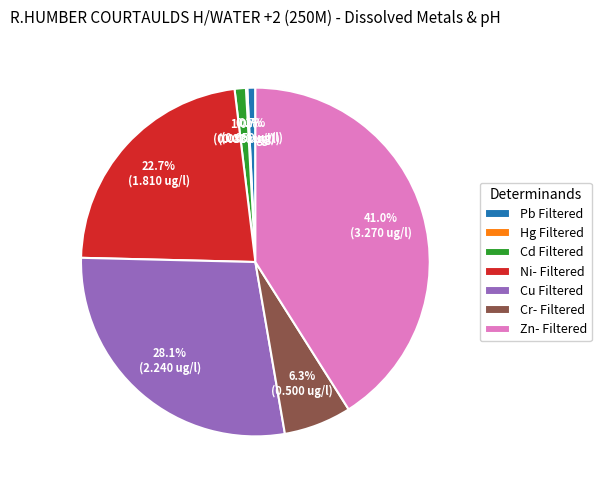

True or false: Pb Filtered accounts for 11% of the total.

False